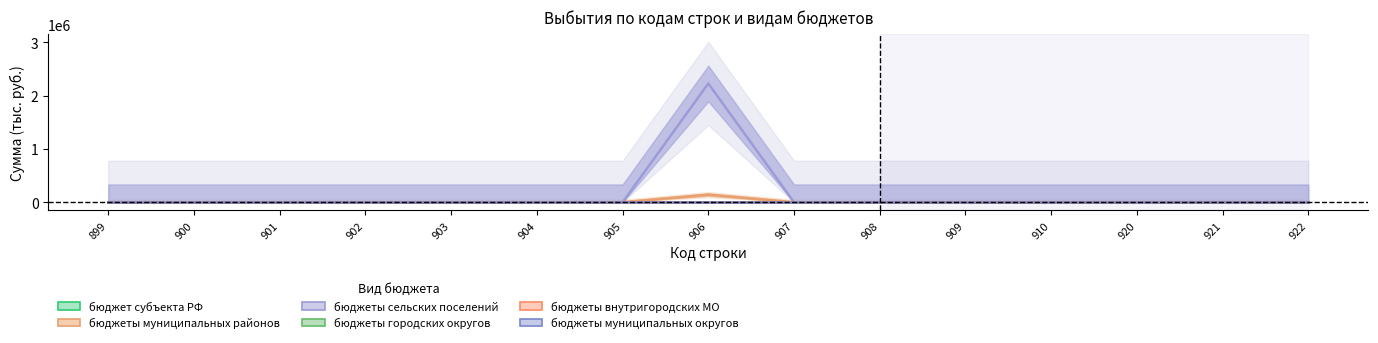

At which label is бюджет субъекта РФ closest to 0?

899